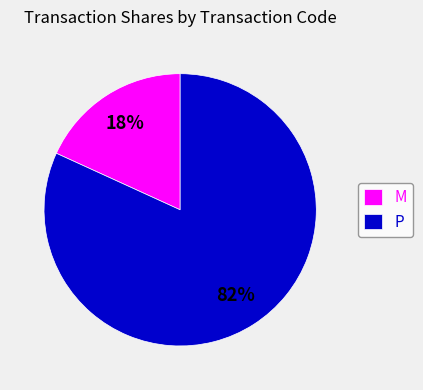

What is the majority slice?

P